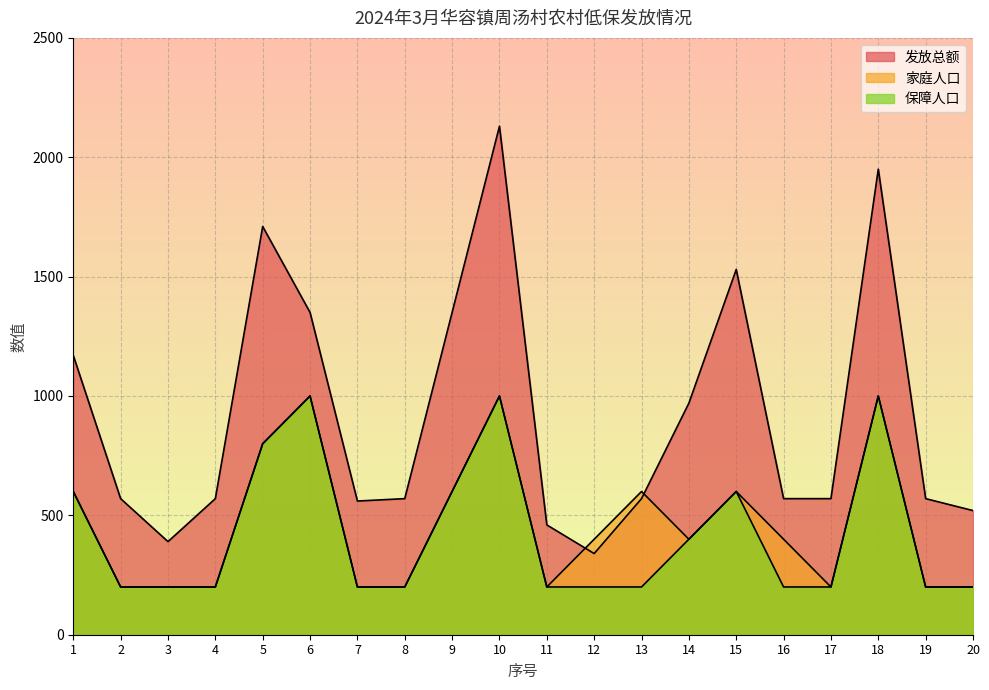

What is the spread (max minus min) of values at 16?

370